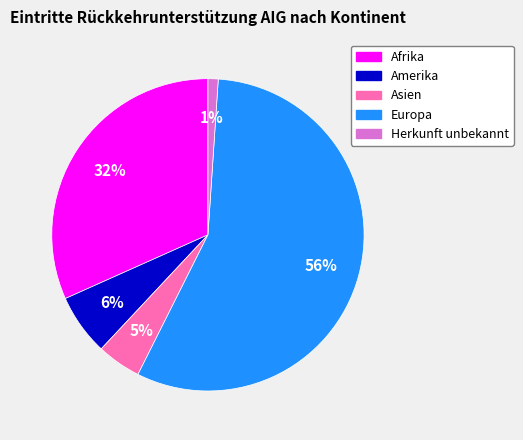

True or false: Amerika accounts for 1% of the total.

False